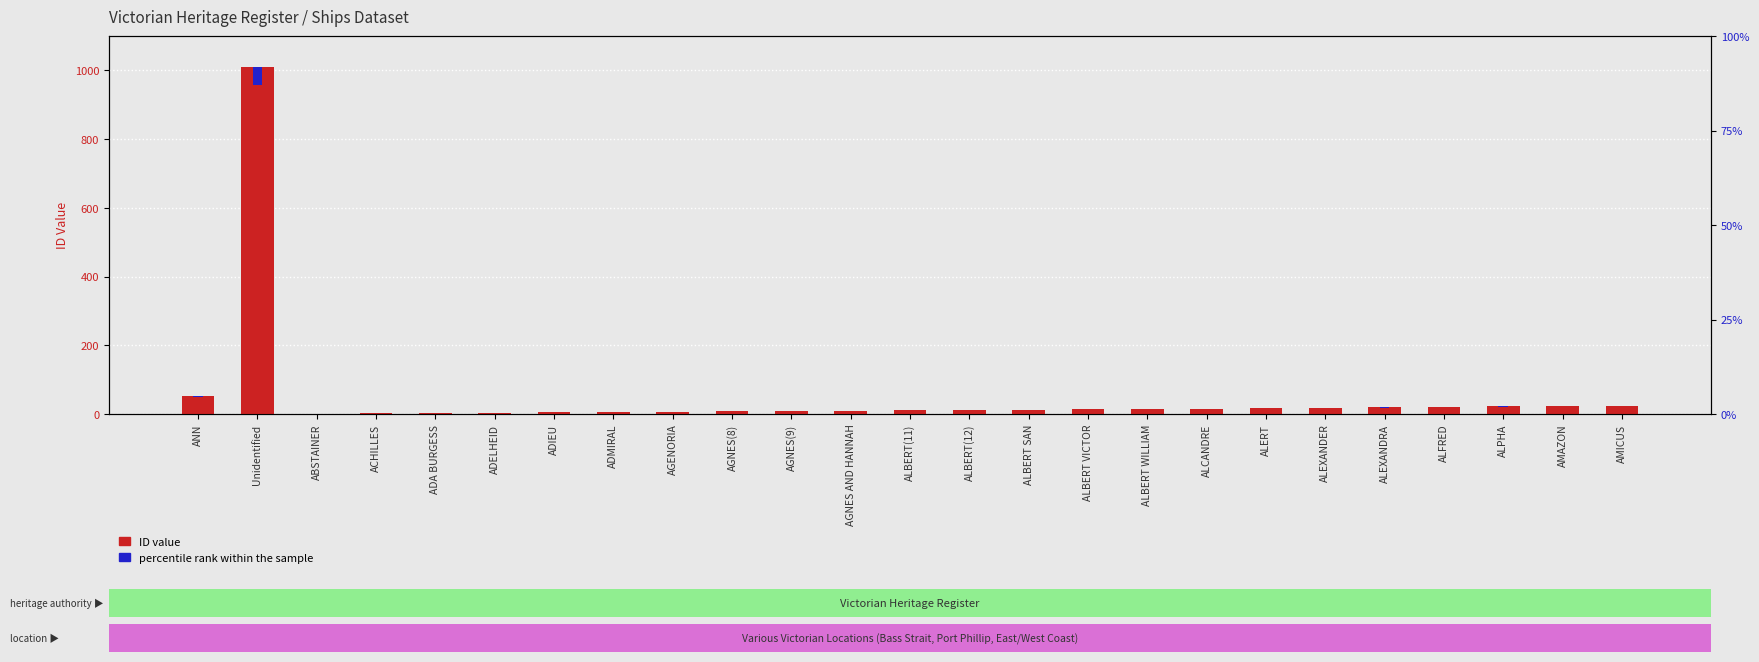

What are all the series names shown in the legend?

ID value, percentile rank within the sample